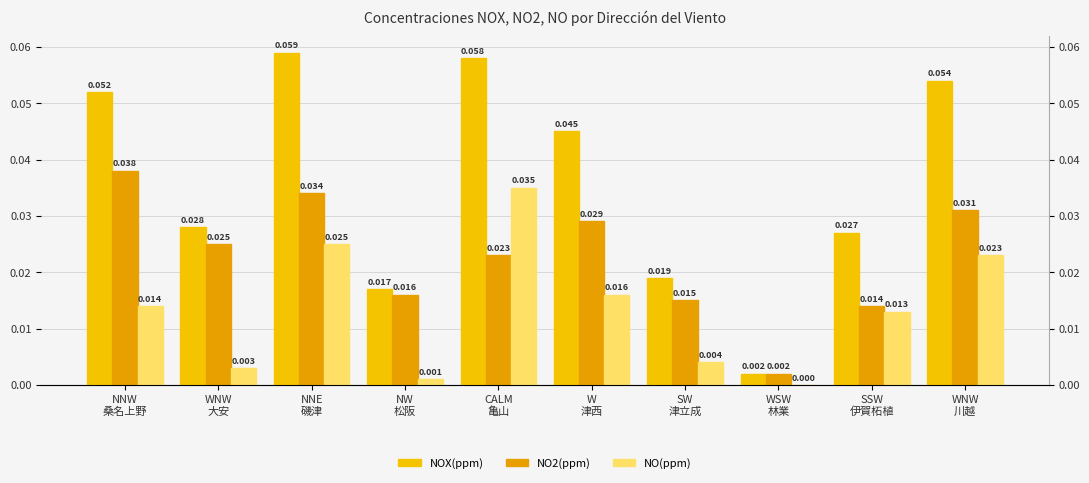

How many positive values does the NO(ppm) series have?

9